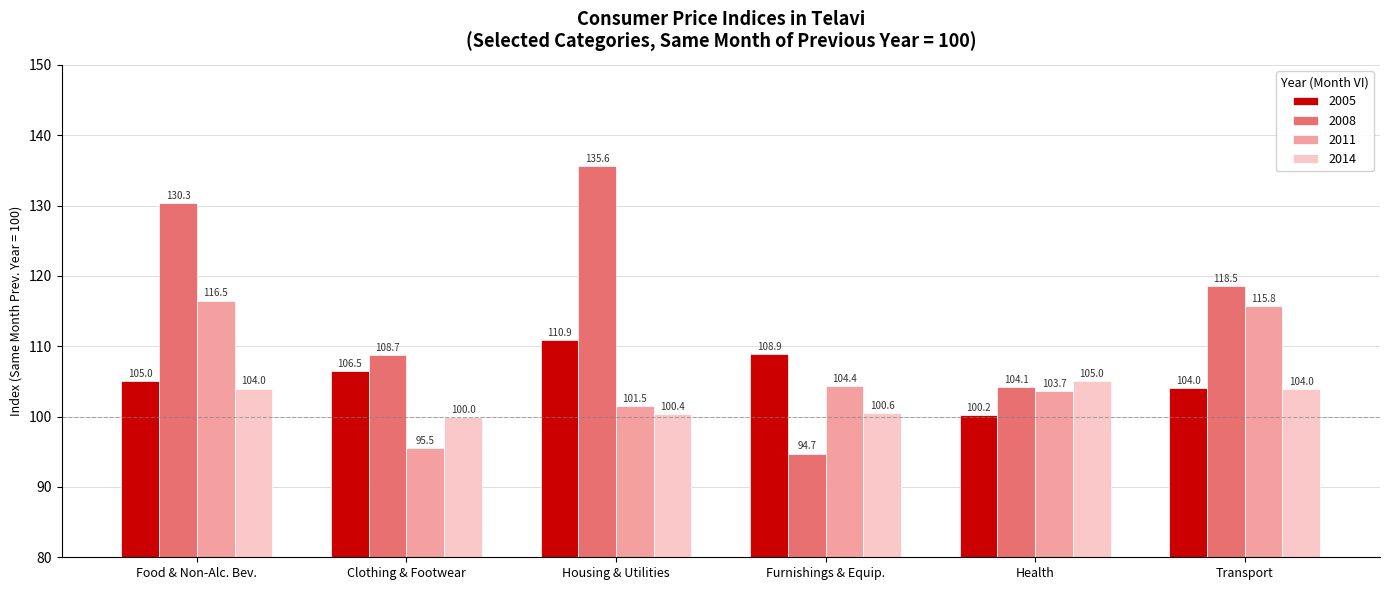

At how many categories does at least one series exceed 111?

3